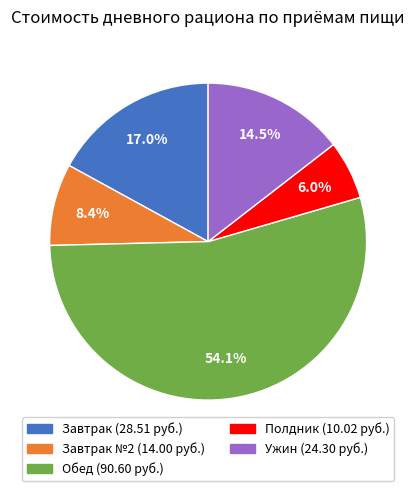

Is there any slice that represents more than half of the pie?

Yes